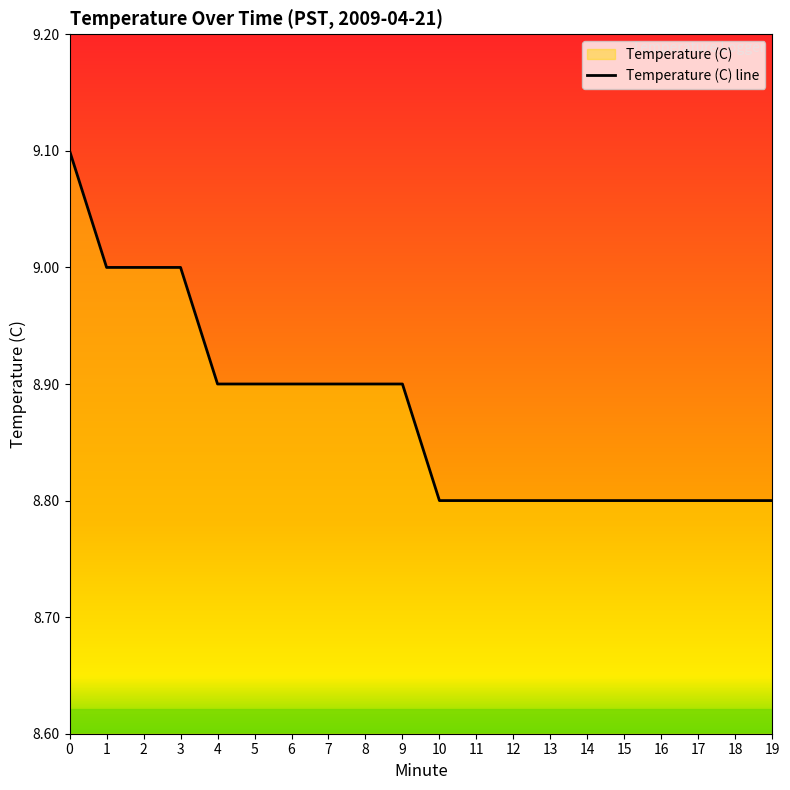

Is it true that the value at 0 is 9.1?

True